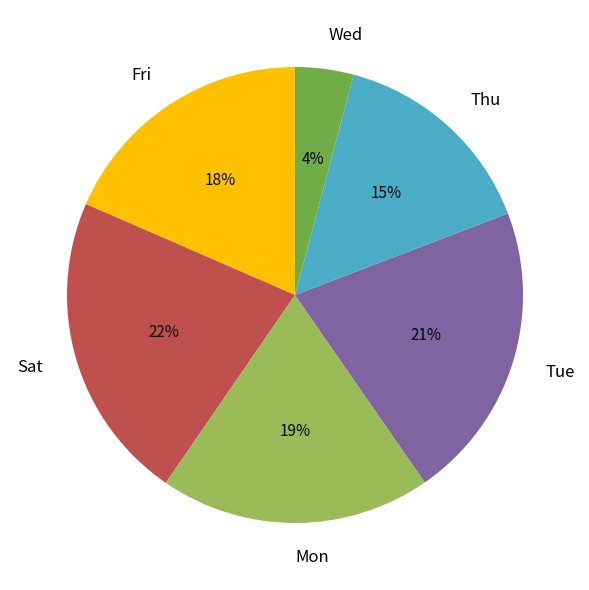

True or false: Sat accounts for 22% of the total.

True